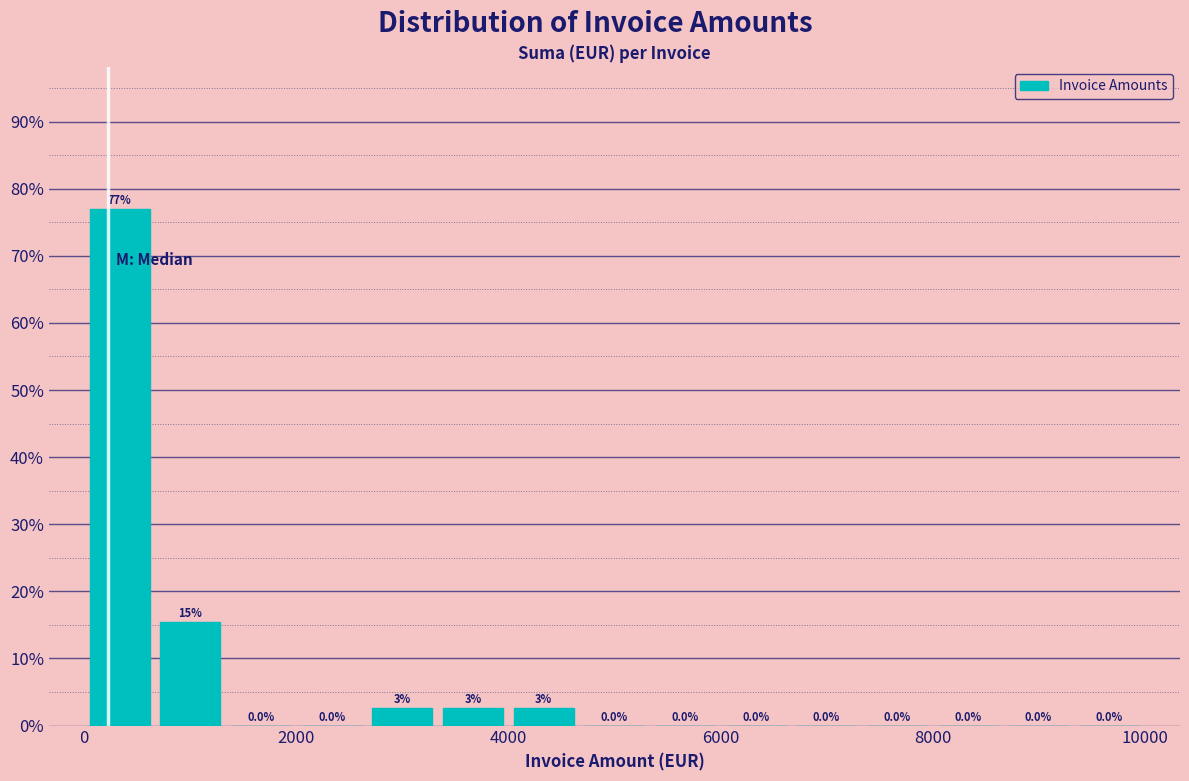

Around what value on the x-axis is the tallest bar? Give the approximate position of its centre, as read against the axis.

400